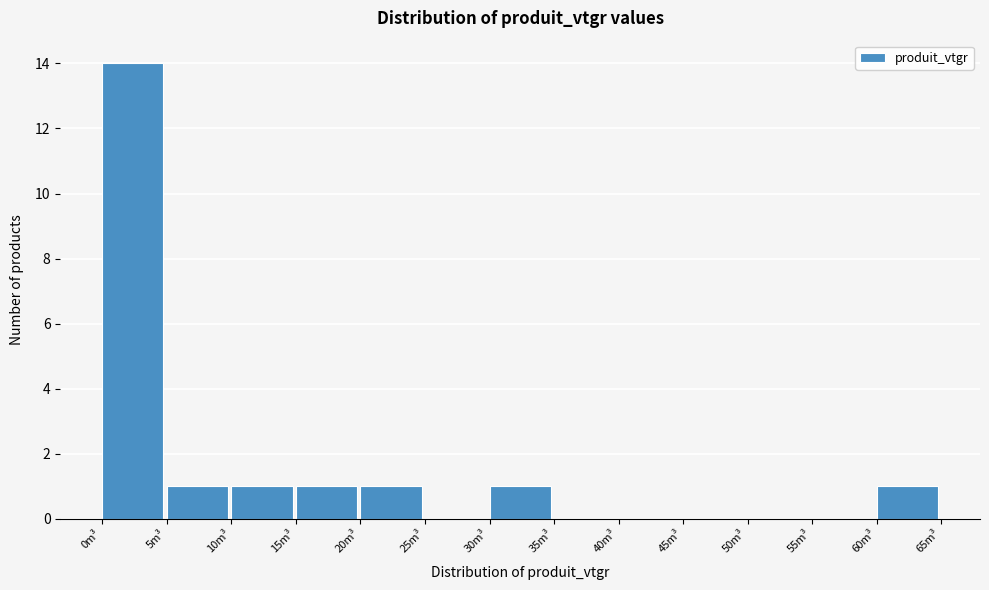

Reading left to right, transcribe this chart: for each bar, give the range it covers on the x-axis and its height. The values are not printed on the chart, so give them approximately, as read against the axis.

0 to 5: 14
5 to 10: 1
10 to 15: 1
15 to 20: 1
20 to 25: 1
25 to 30: 0
30 to 35: 1
35 to 40: 0
40 to 45: 0
45 to 50: 0
50 to 55: 0
55 to 60: 0
60 to 65: 1